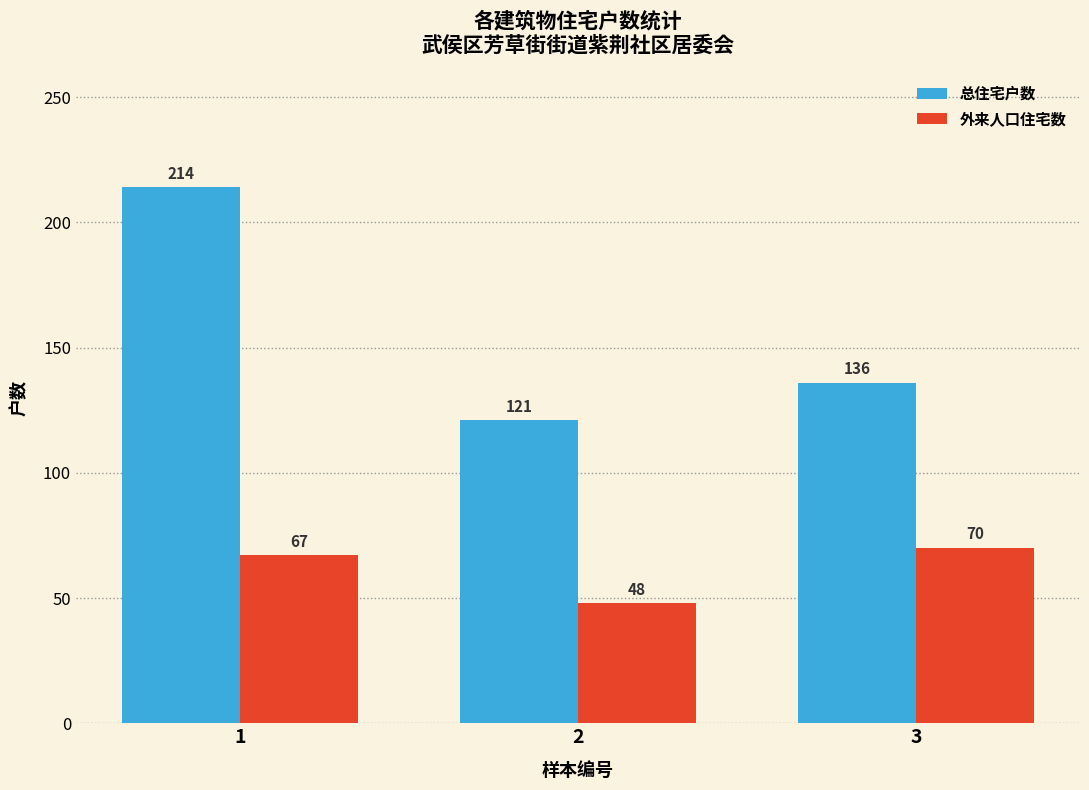

Which label corresponds to the largest value in the chart?

1